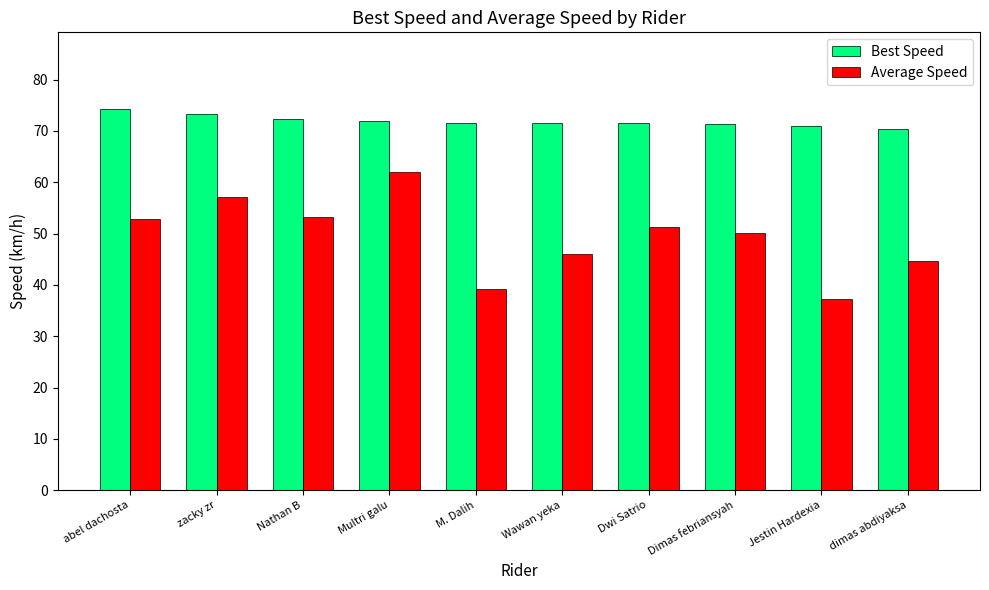

How many groups of bars are there?

10